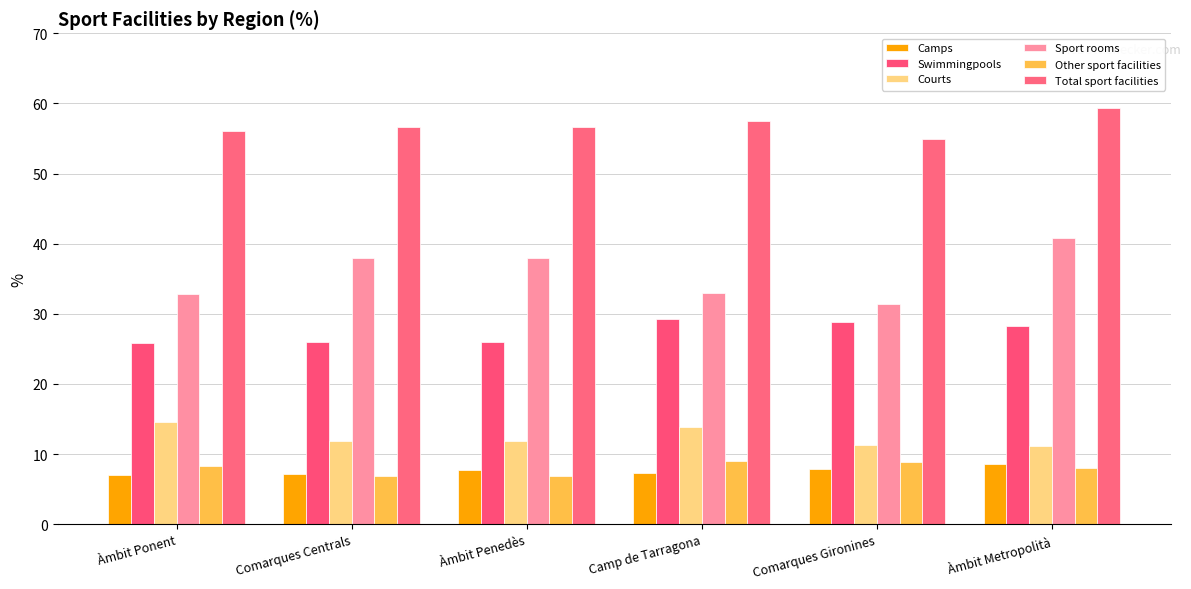

What position from the right is Àmbit Penedès?

4